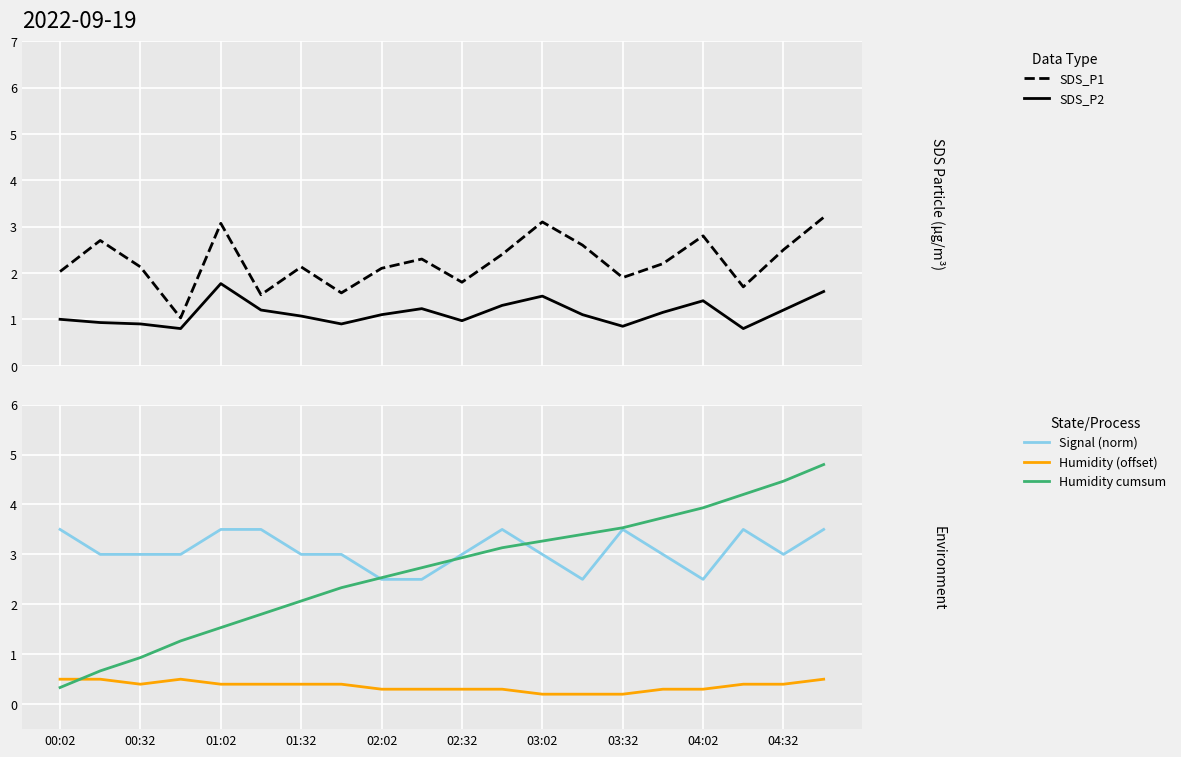

Does the chart display data point markers on the line(s)?

No